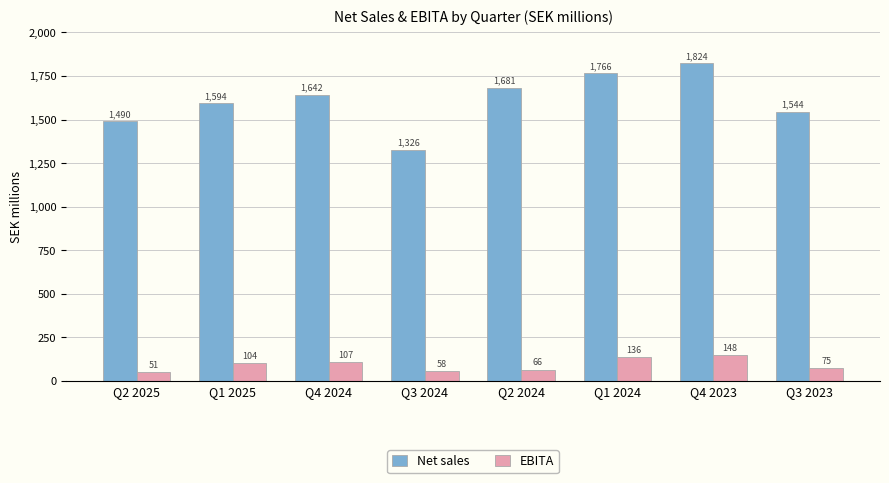

What is the approximate value of EBITA at Q1 2024?

136.3